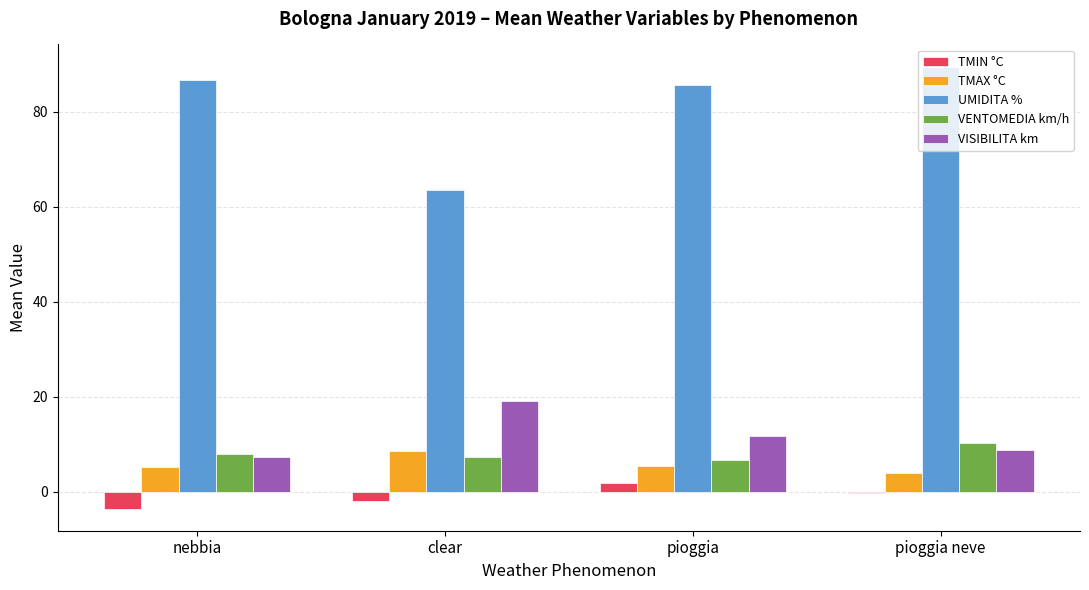

What is the greatest value displayed?

89.5